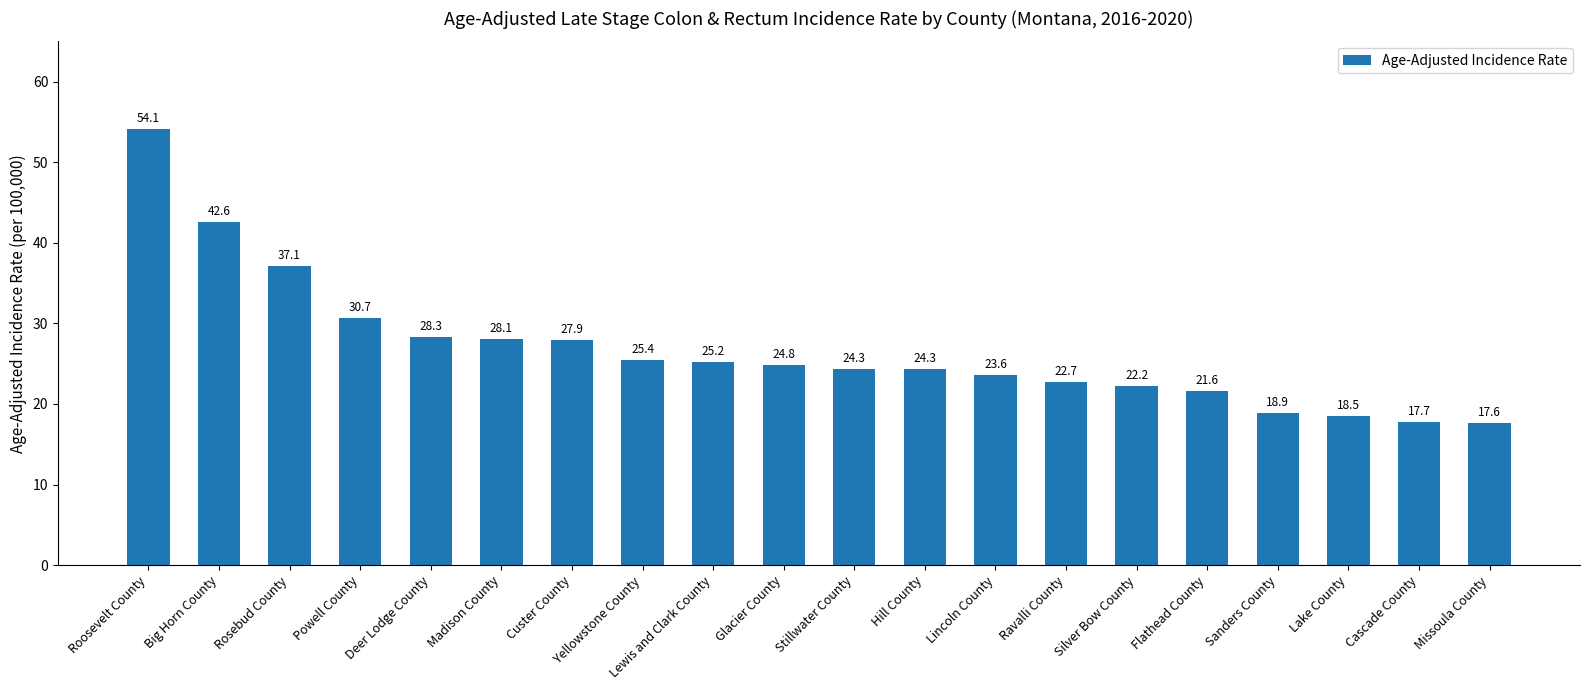

Count the number of data series in this chart.

1